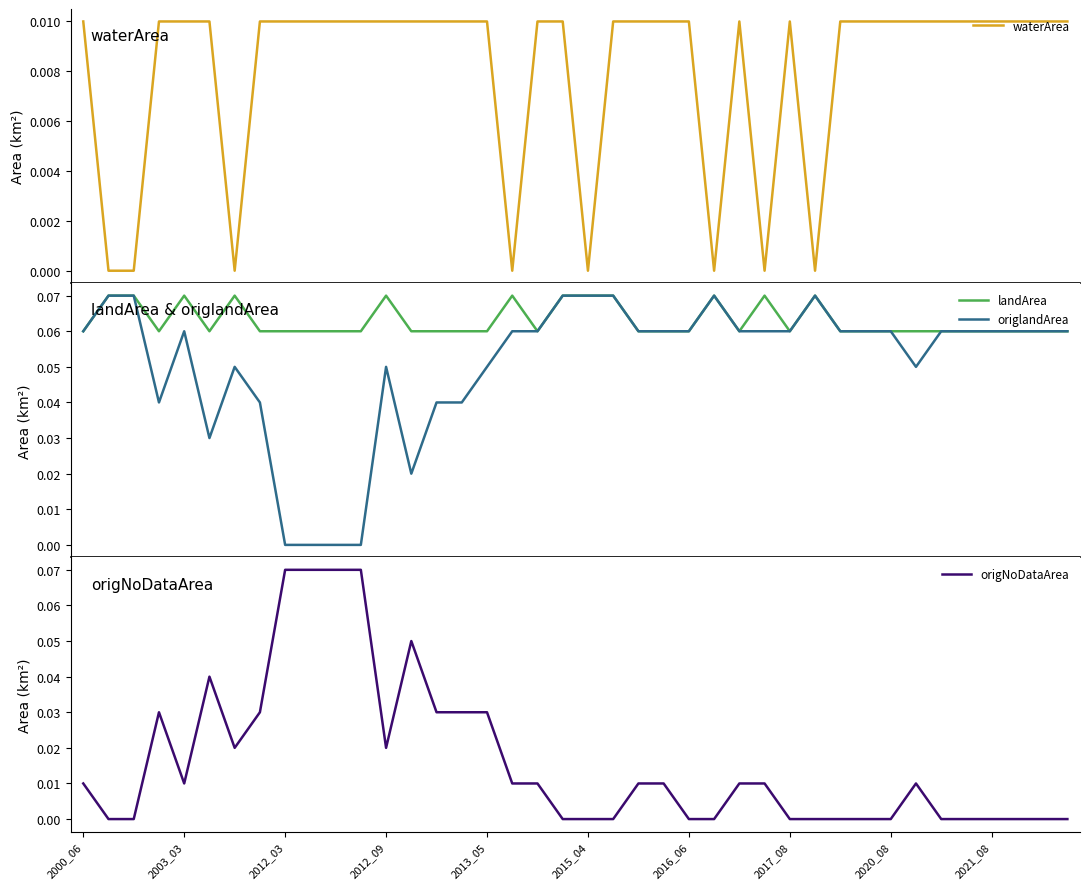

The value of origlandArea at 26 is 0.0. True or false?

False